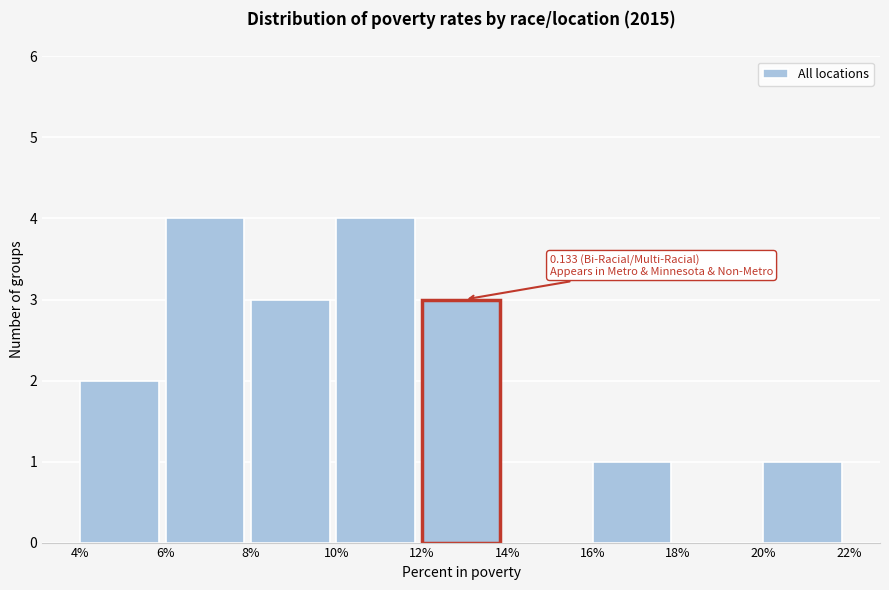

Reading left to right, extract all data points from this chart.

4%=2	6%=4	8%=3	10%=4	12%=3	14%=0	16%=1	18%=0	20%=1